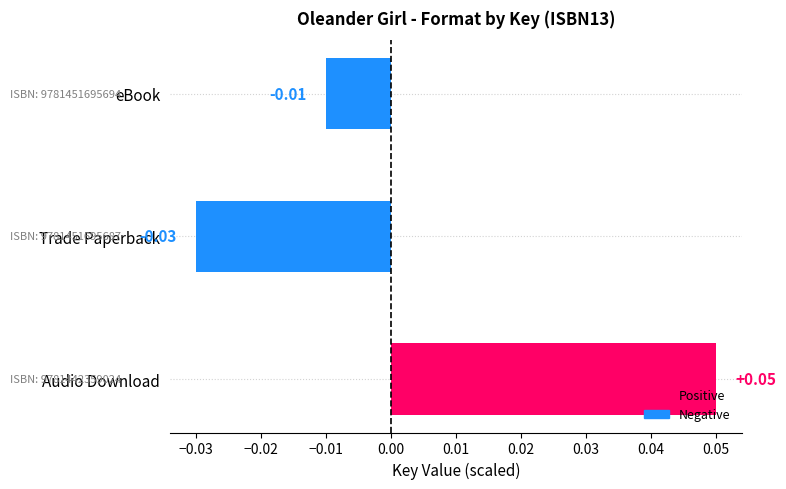

Count the number of categories in the chart.

3